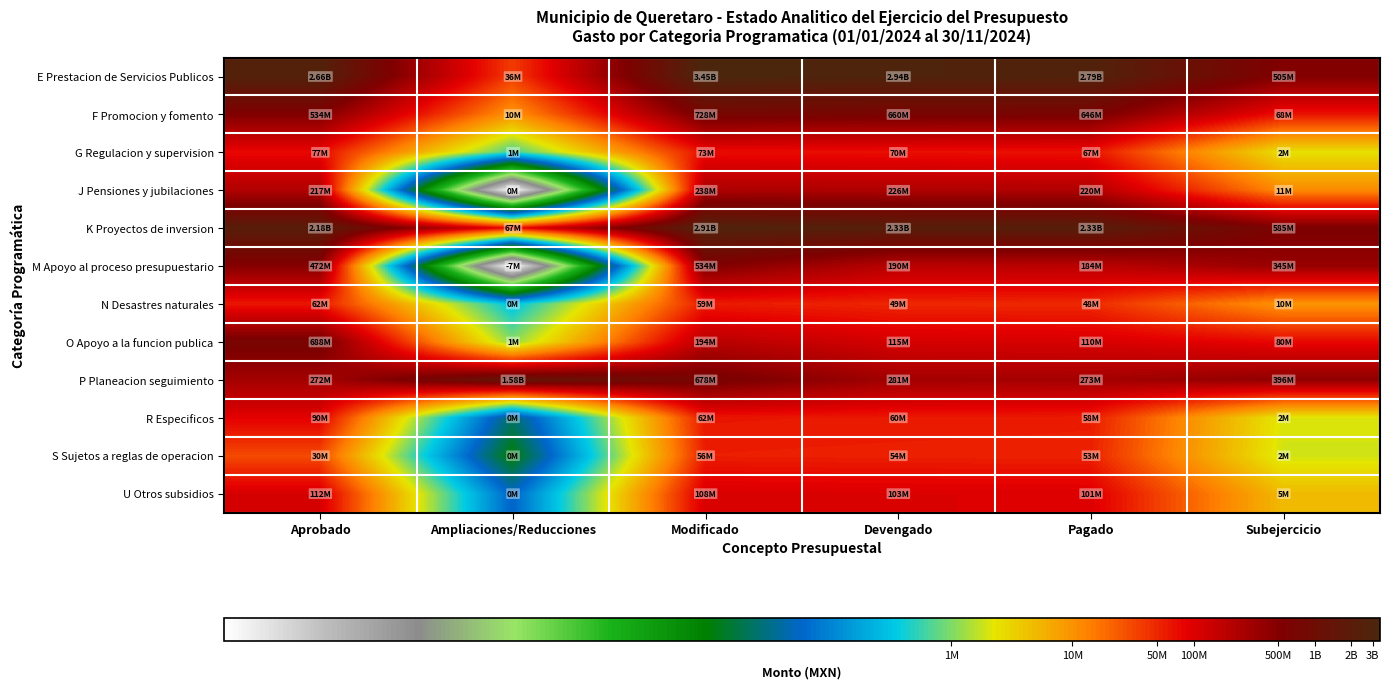

Reading left to right, extract all data points from this chart.

E Prestacion de Servicios Publicos: Aprobado=21.7	Ampliaciones/Reducciones=17.4	Modificado=22.0	Devengado=21.8	Pagado=21.7	Subejercicio=20.0
F Promocion y fomento: Aprobado=20.1	Ampliaciones/Reducciones=16.1	Modificado=20.4	Devengado=20.3	Pagado=20.3	Subejercicio=18.0
G Regulacion y supervision: Aprobado=18.2	Ampliaciones/Reducciones=13.3	Modificado=18.1	Devengado=18.1	Pagado=18.0	Subejercicio=14.7
J Pensiones y jubilaciones: Aprobado=19.2	Ampliaciones/Reducciones=0.0	Modificado=19.3	Devengado=19.2	Pagado=19.2	Subejercicio=16.2
K Proyectos de inversion: Aprobado=21.5	Ampliaciones/Reducciones=18.0	Modificado=21.8	Devengado=21.6	Pagado=21.6	Subejercicio=20.2
M Apoyo al proceso presupuestario: Aprobado=20.0	Ampliaciones/Reducciones=0.0	Modificado=20.1	Devengado=19.1	Pagado=19.0	Subejercicio=19.7
N Desastres naturales: Aprobado=17.9	Ampliaciones/Reducciones=12.6	Modificado=17.9	Devengado=17.7	Pagado=17.7	Subejercicio=16.1
O Apoyo a la funcion publica: Aprobado=20.3	Ampliaciones/Reducciones=13.9	Modificado=19.1	Devengado=18.6	Pagado=18.5	Subejercicio=18.2
P Planeacion seguimiento: Aprobado=19.4	Ampliaciones/Reducciones=21.2	Modificado=20.3	Devengado=19.5	Pagado=19.4	Subejercicio=19.8
R Especificos: Aprobado=18.3	Ampliaciones/Reducciones=10.1	Modificado=17.9	Devengado=17.9	Pagado=17.9	Subejercicio=14.6
S Sujetos a reglas de operacion: Aprobado=17.2	Ampliaciones/Reducciones=9.2	Modificado=17.8	Devengado=17.8	Pagado=17.8	Subejercicio=14.5
U Otros subsidios: Aprobado=18.5	Ampliaciones/Reducciones=10.9	Modificado=18.5	Devengado=18.5	Pagado=18.4	Subejercicio=15.4